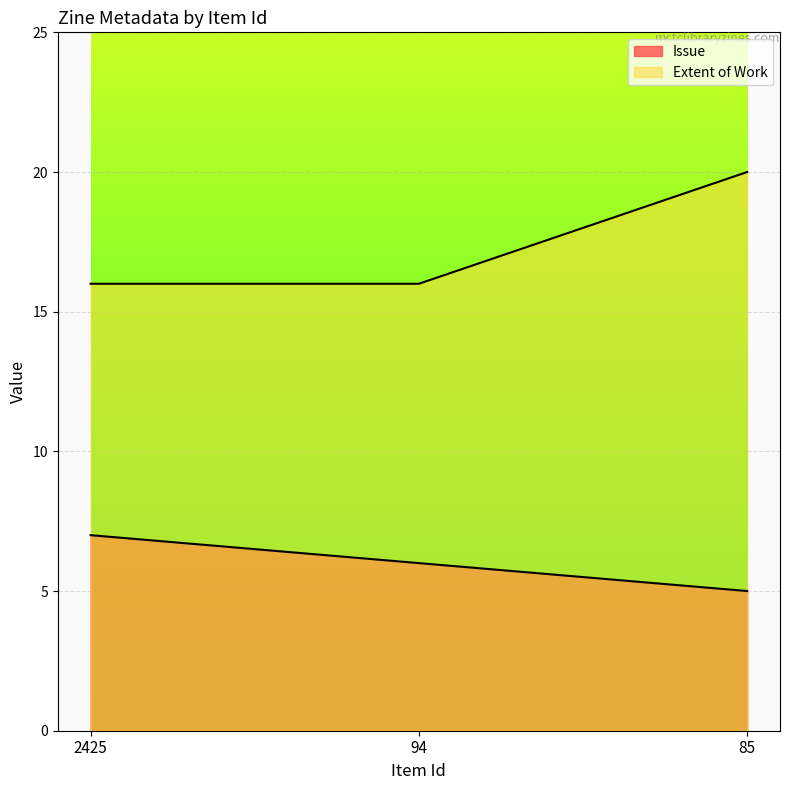

How many series are shown in this chart?

2